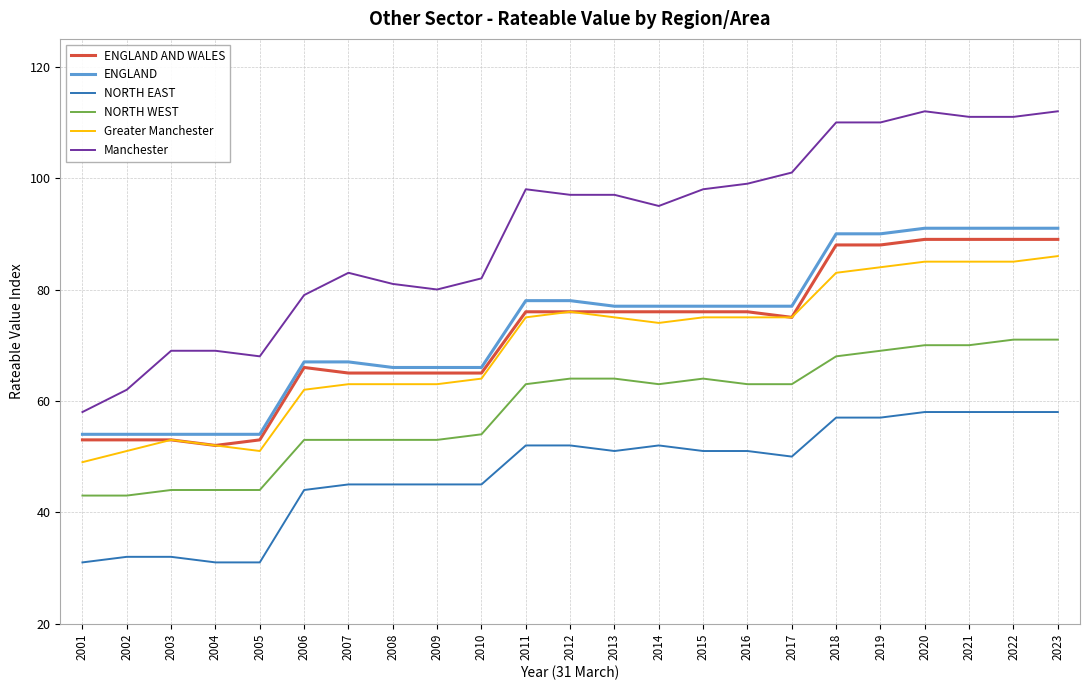

True or false: NORTH WEST and Greater Manchester cross at least once.

False